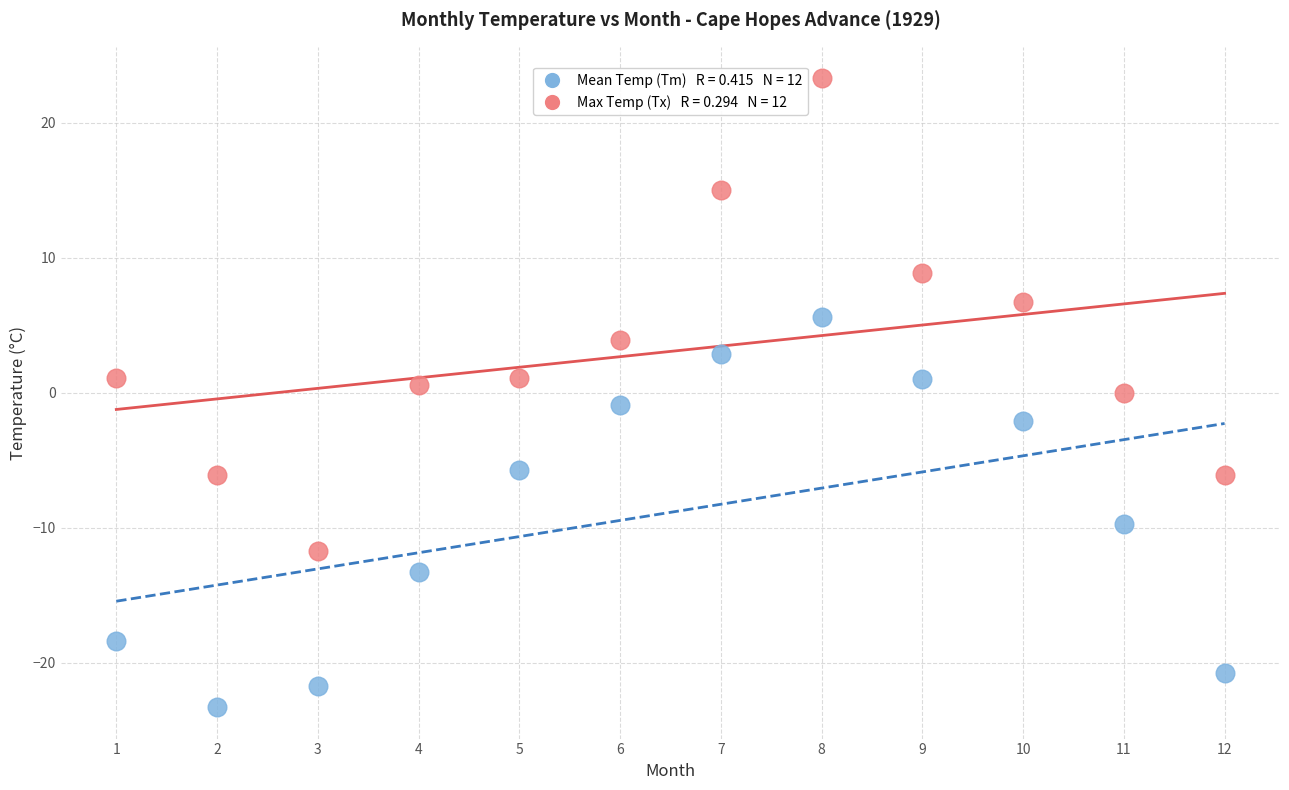

Across all data points, what is the range of X values (max minus min)?

11.0